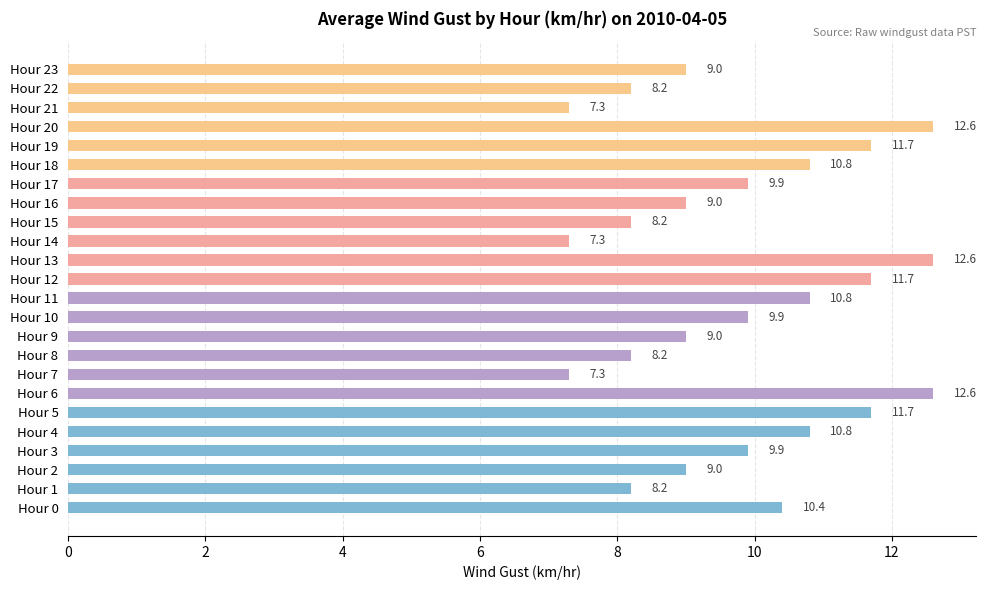

What is the sum of all values?

236.1